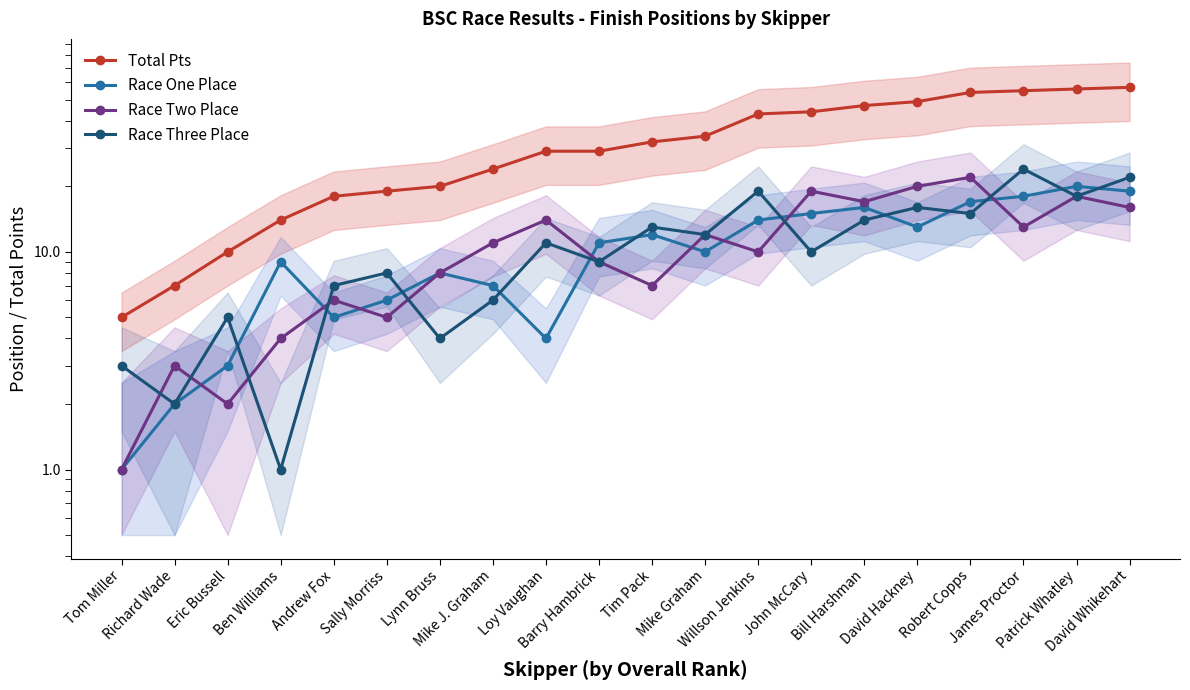

True or false: Race Three Place and Race Two Place intersect in this chart.

True